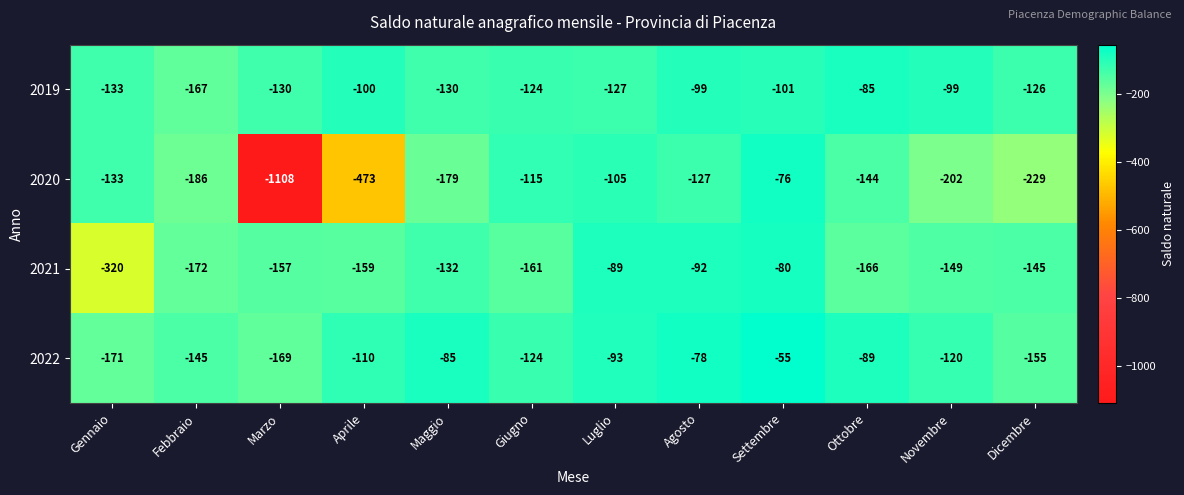

At which category is the sum across all series the highest?

Settembre